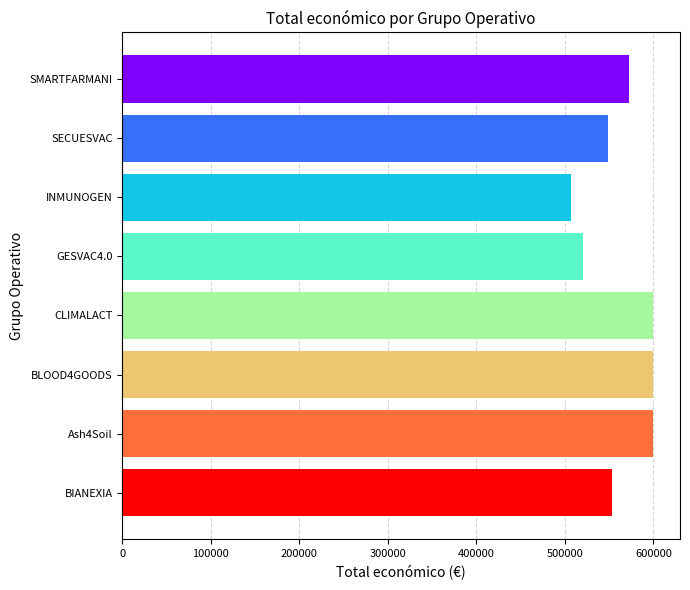

How many data points are less than 571965?

4